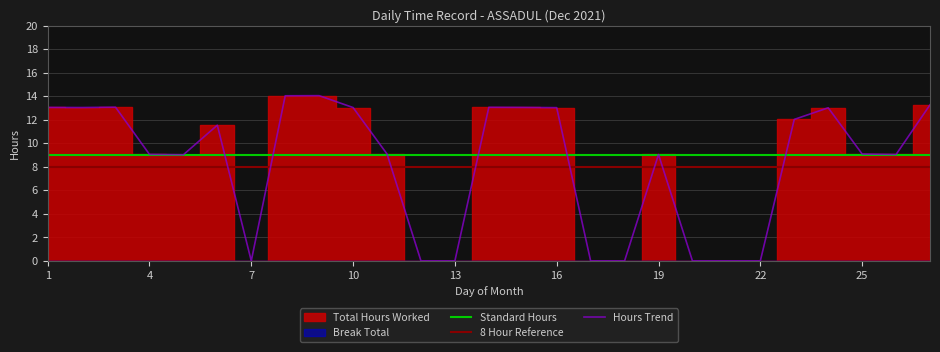

True or false: Hours Trend has a value of 8.7 at 16.

False